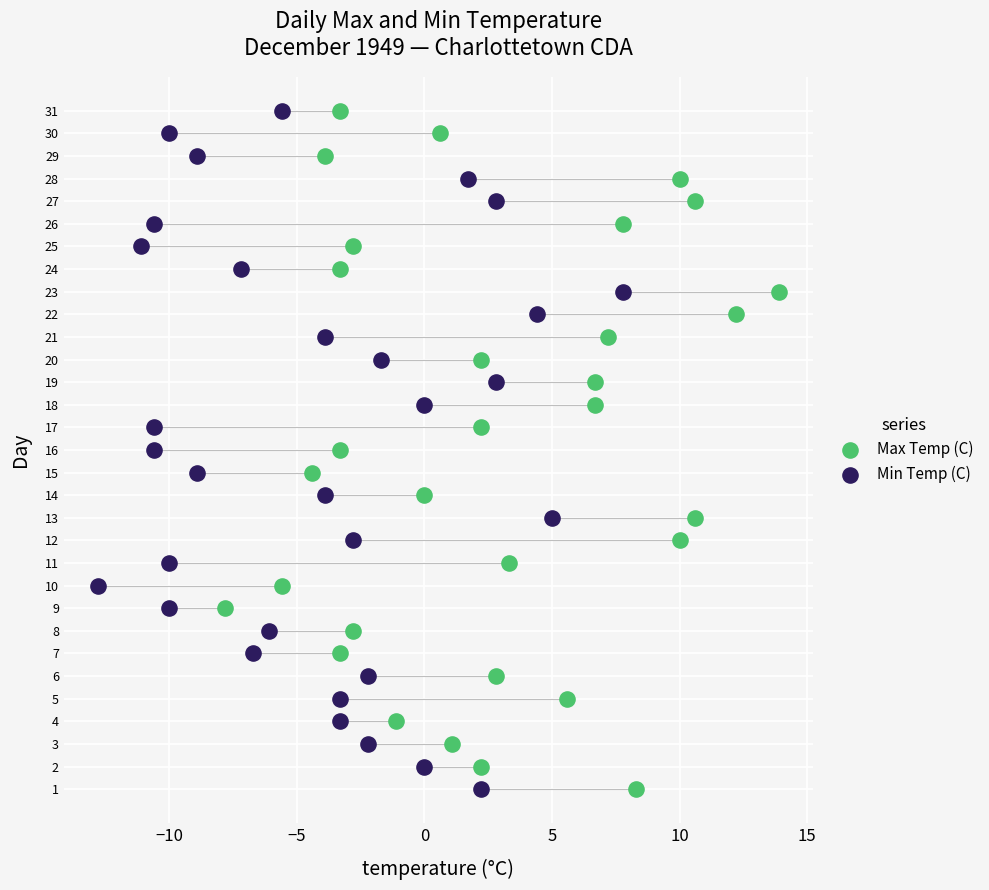

What are all the series names shown in the legend?

Max Temp (C), Min Temp (C)